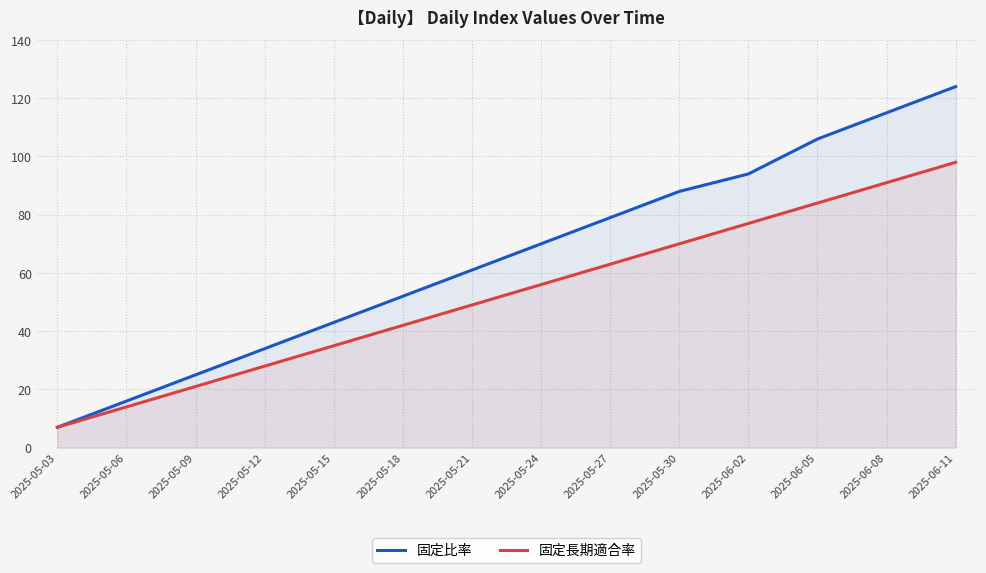

Between 2025-05-18 and 2025-06-05, which series saw the biggest shift?

固定比率